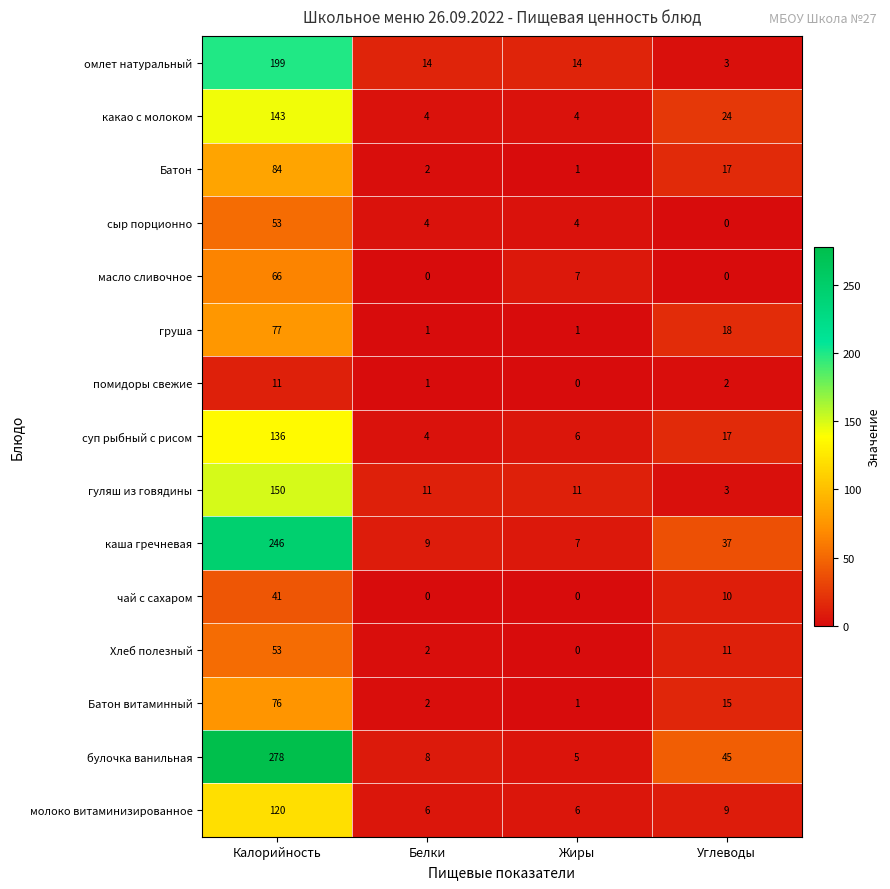

At which category is the sum across all series the highest?

Калорийность